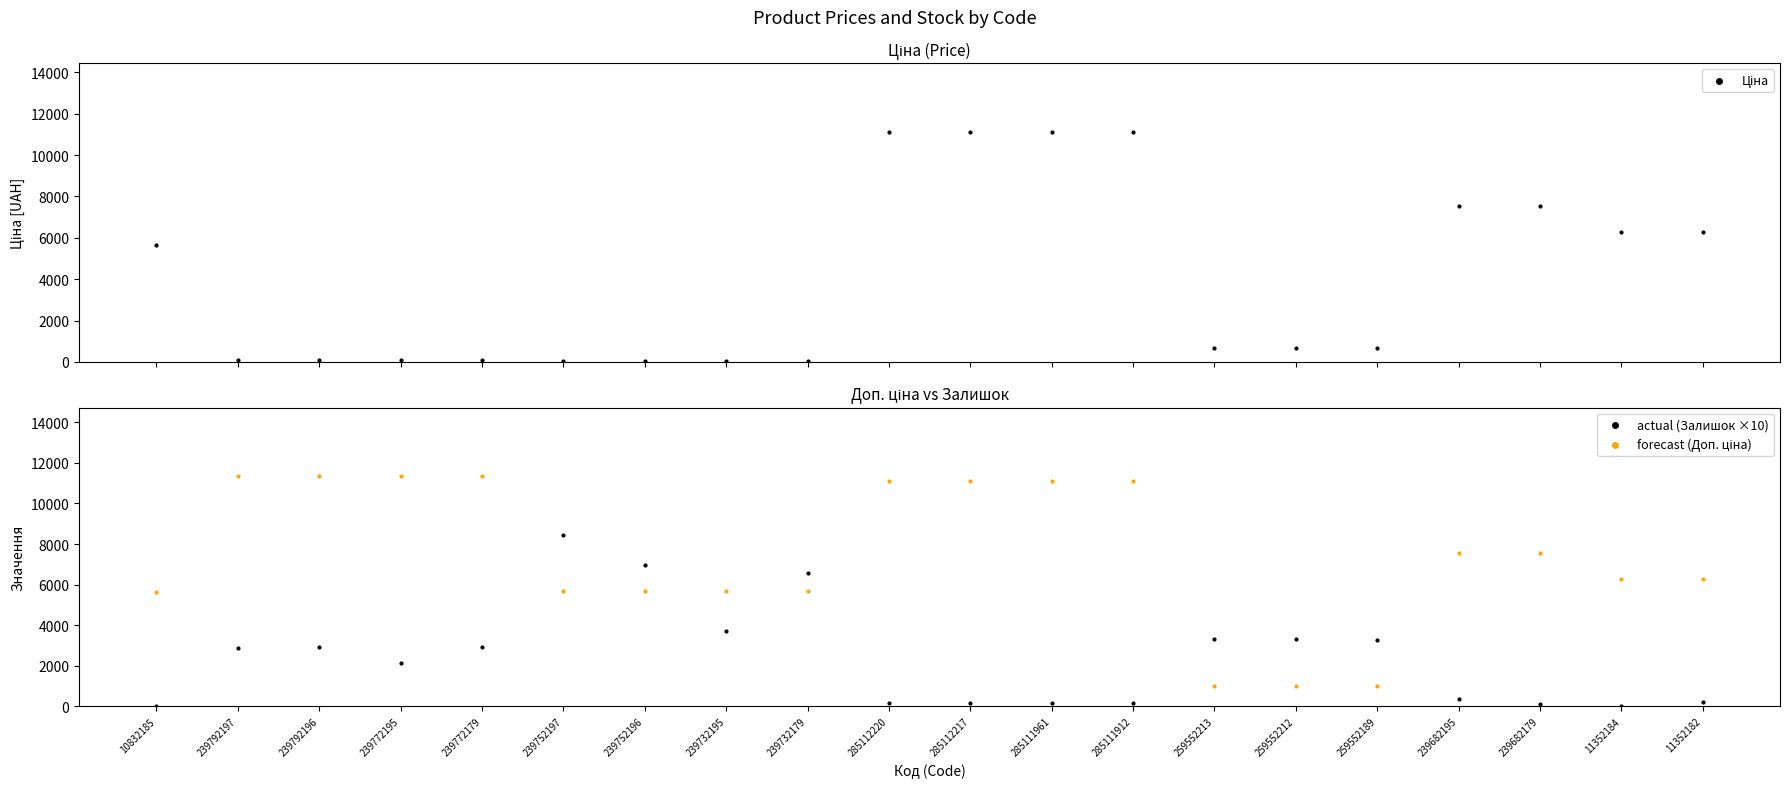

What are all the series names shown in the legend?

Ціна, actual (Залишок ×10), forecast (Доп. ціна)